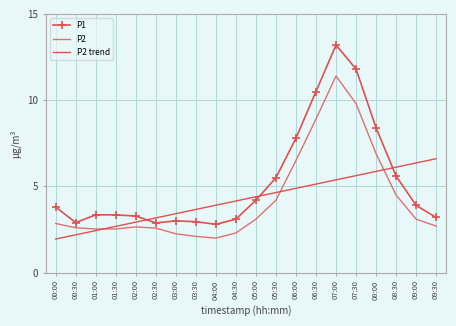

True or false: P1 and P2 intersect in this chart.

False